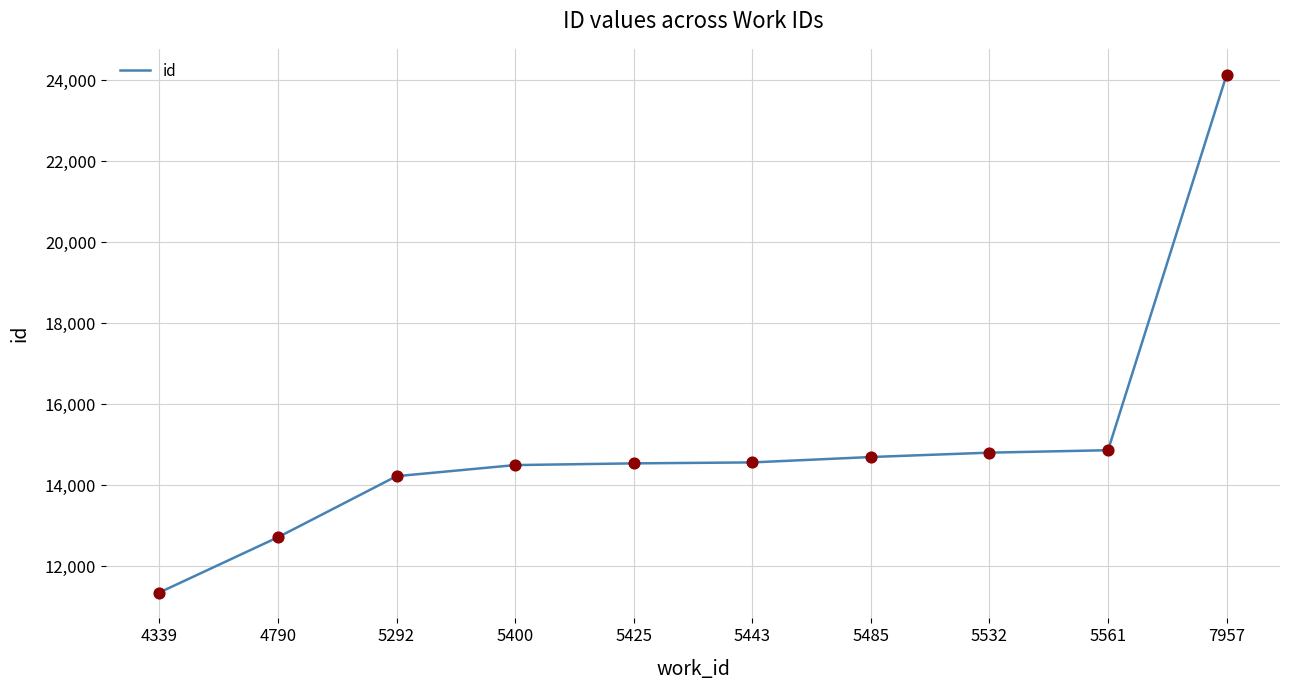

Approximately how many times larger is the value at 4790 compared to 7957?

0.5